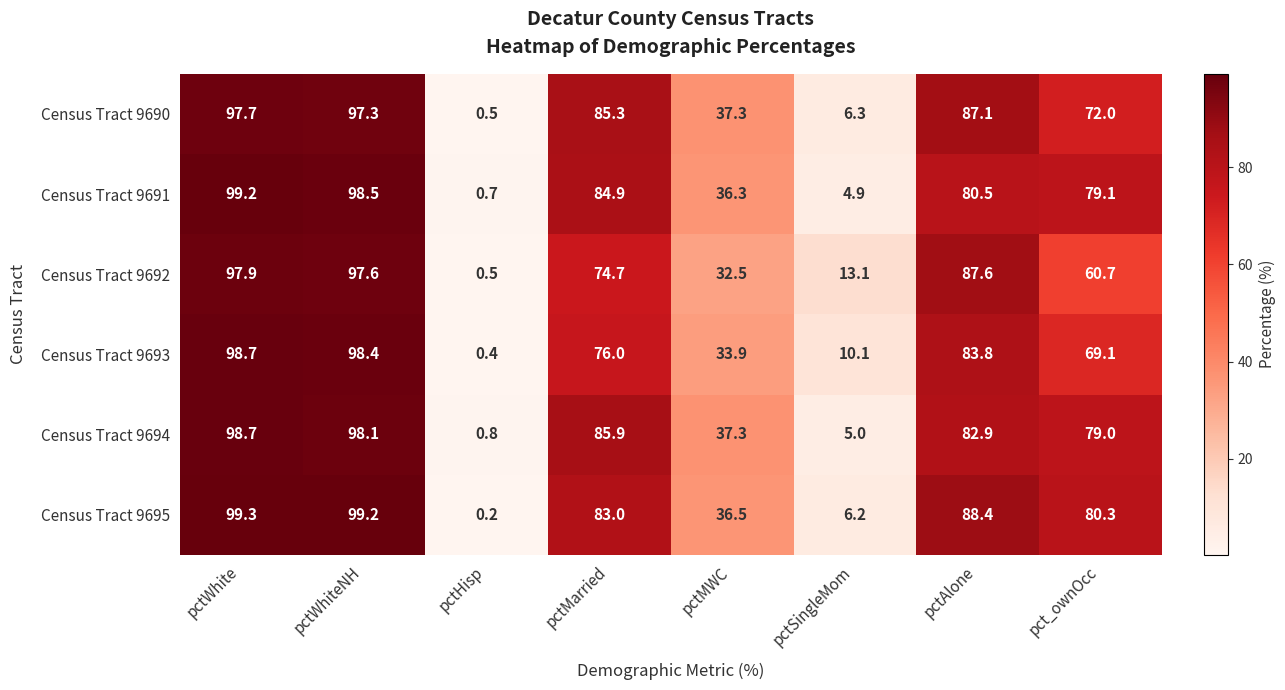

Between pctWhite and pctSingleMom, which series saw the biggest shift?

Census Tract 9691